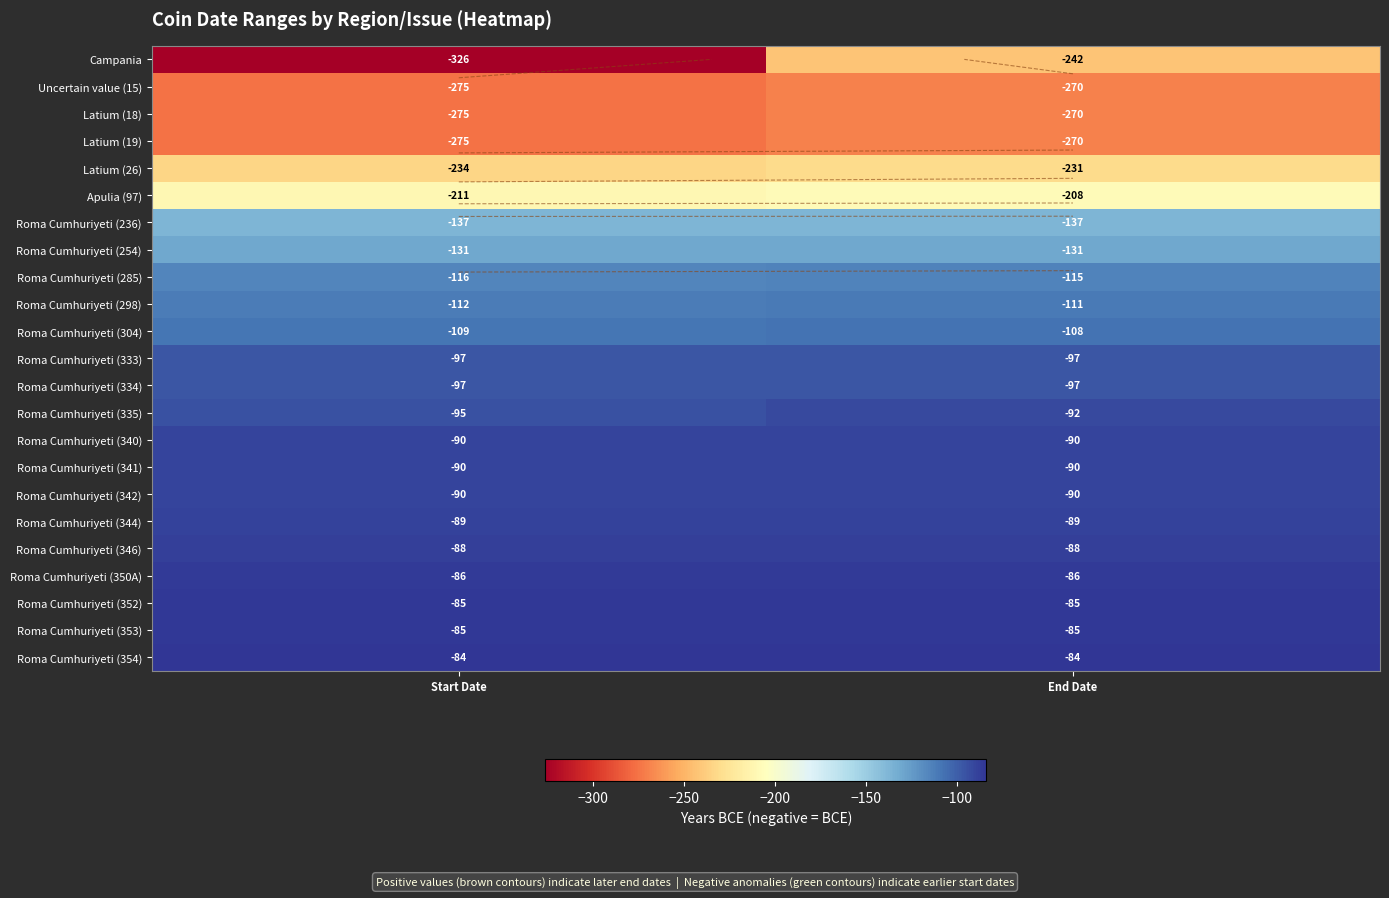

What is the difference between the highest and lowest values at End Date?

186